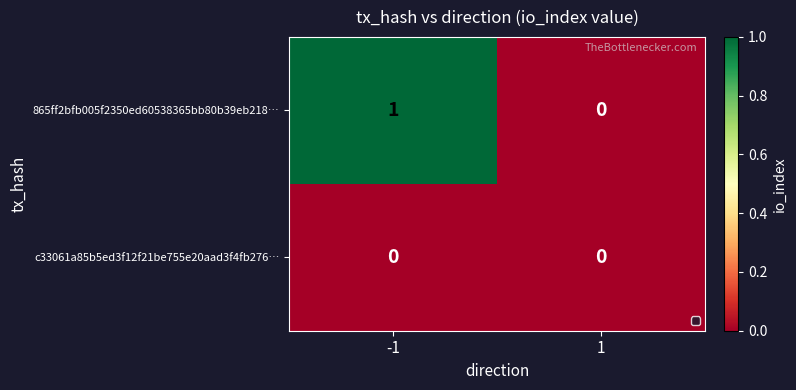

List the series in order of their overall mean, lowest first.

c33061a85b5ed3f12f21be755e20aad3f4fb276…, 865ff2bfb005f2350ed60538365bb80b39eb218…